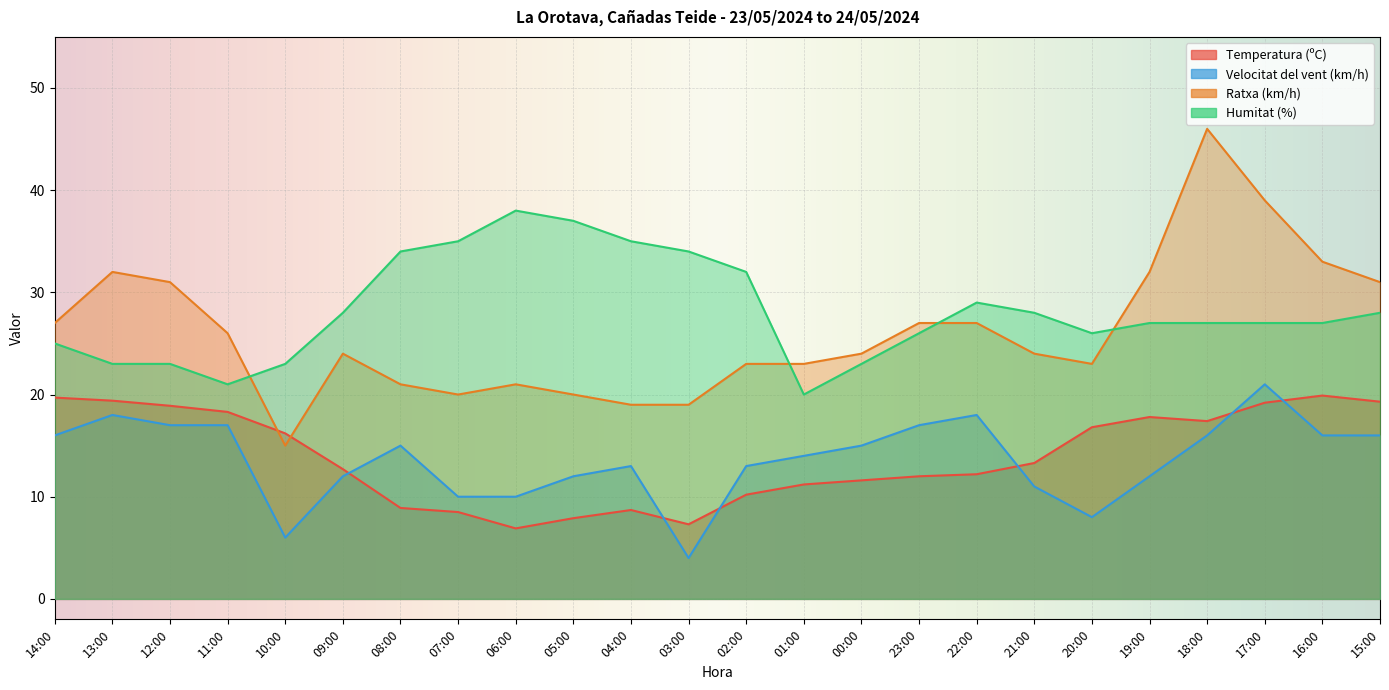

What is the label of the 1st point from the left?

14:00